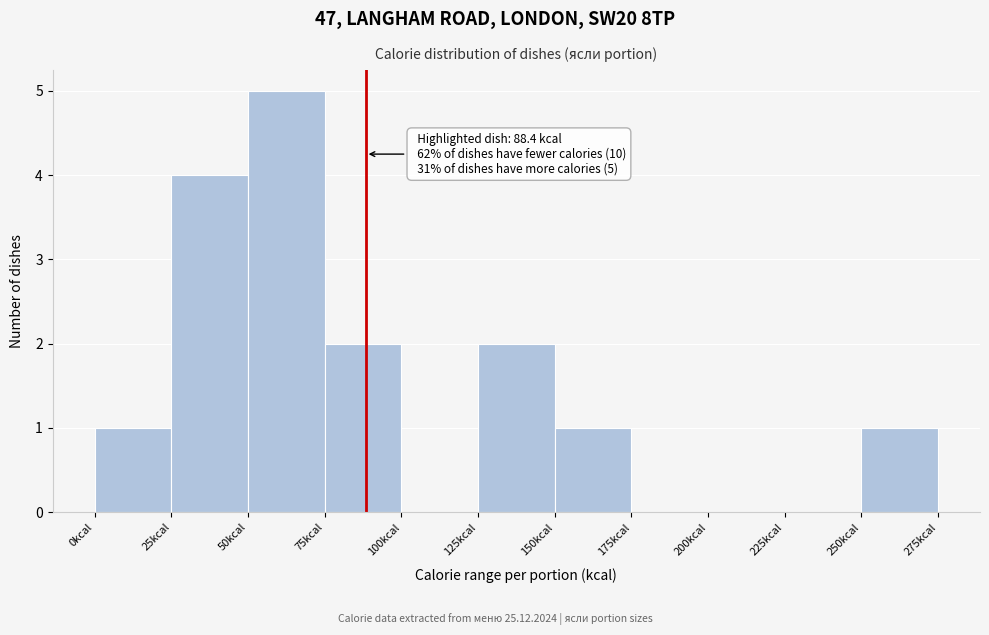

Which range on the x-axis has the tallest bar?

50 to 75